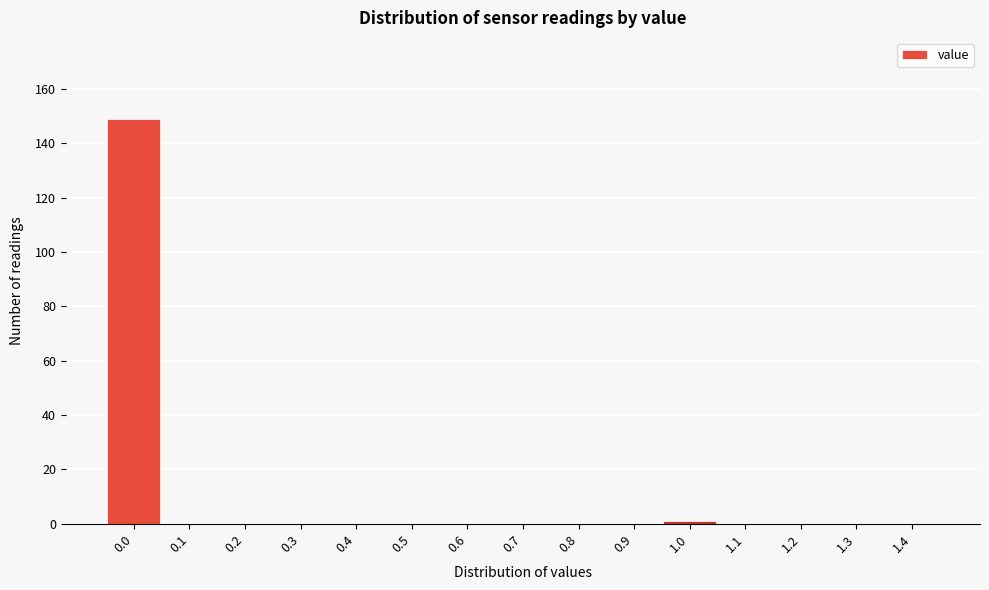

Reading left to right, transcribe all the data shown in this chart.

0.0=149	0.1=0	0.2=0	0.3=0	0.4=0	0.5=0	0.6=0	0.7=0	0.8=0	0.9=0	1.0=1	1.1=0	1.2=0	1.3=0	1.4=0